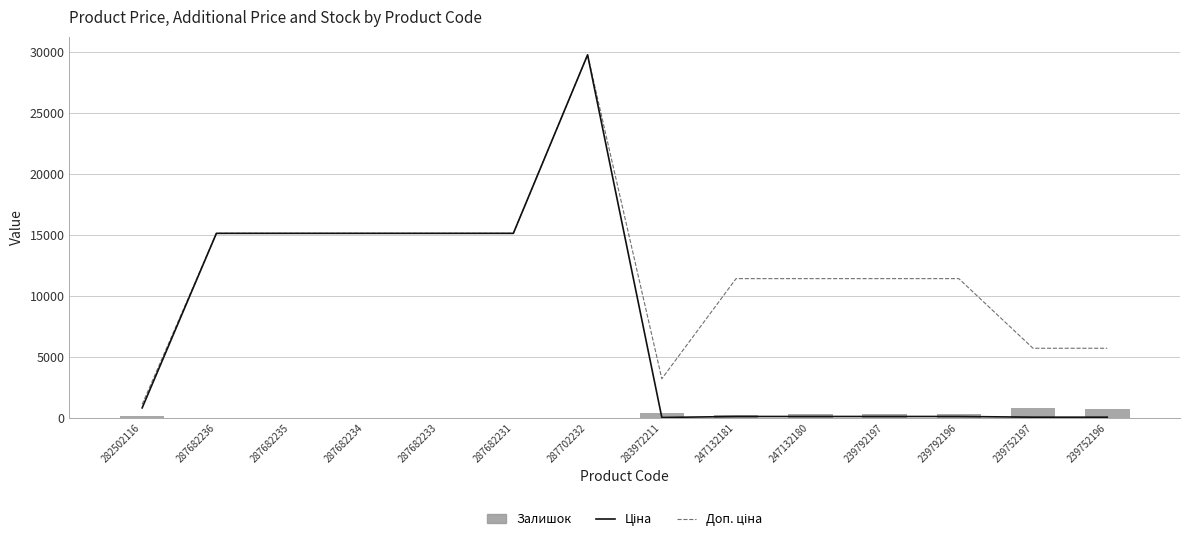

What is the label of the 4th bar from the left?

287682234